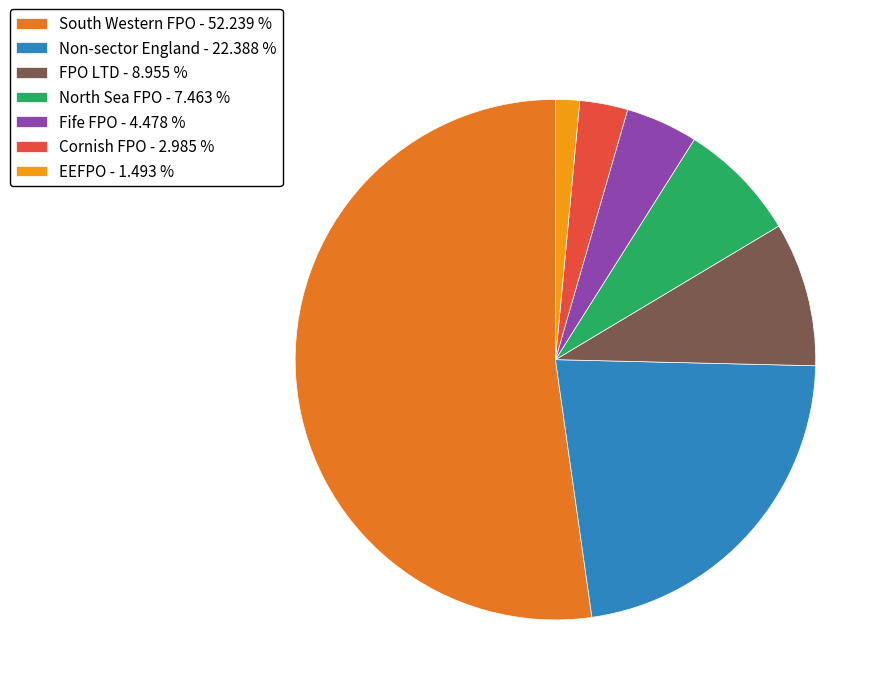

Does any single category account for the majority?

Yes